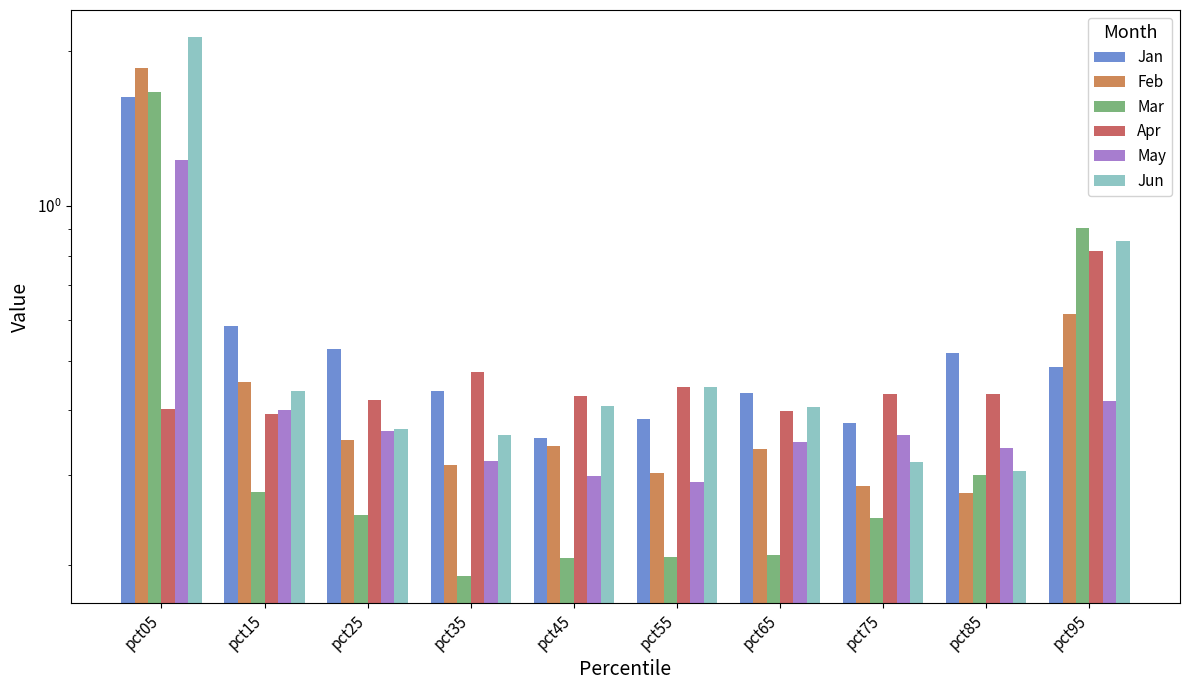

What is the maximum value for Jun?

2.1